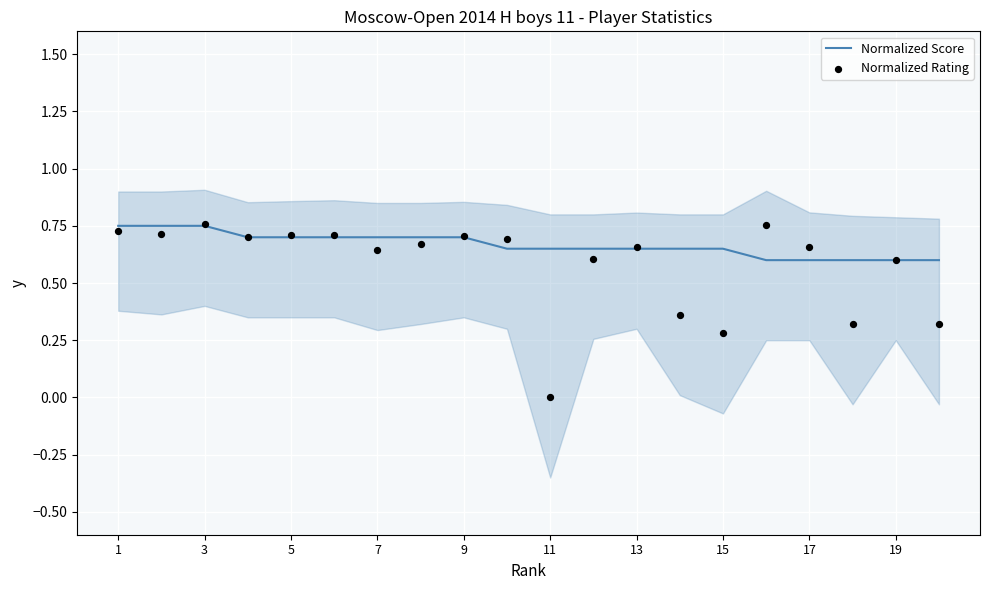

What is the total value across all series at 13?

1.3